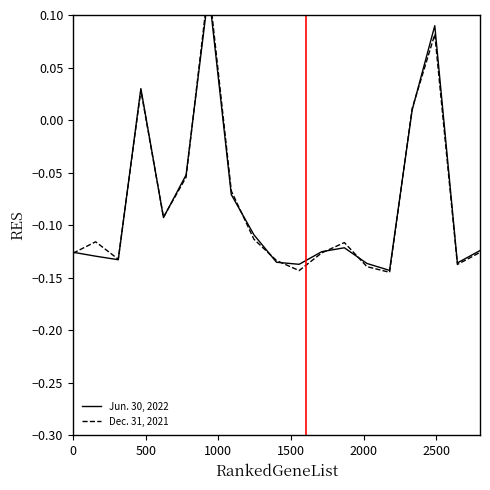

Is the value of Jun. 30, 2022 at 500 greater than the value of Dec. 31, 2021 at 14?

Yes